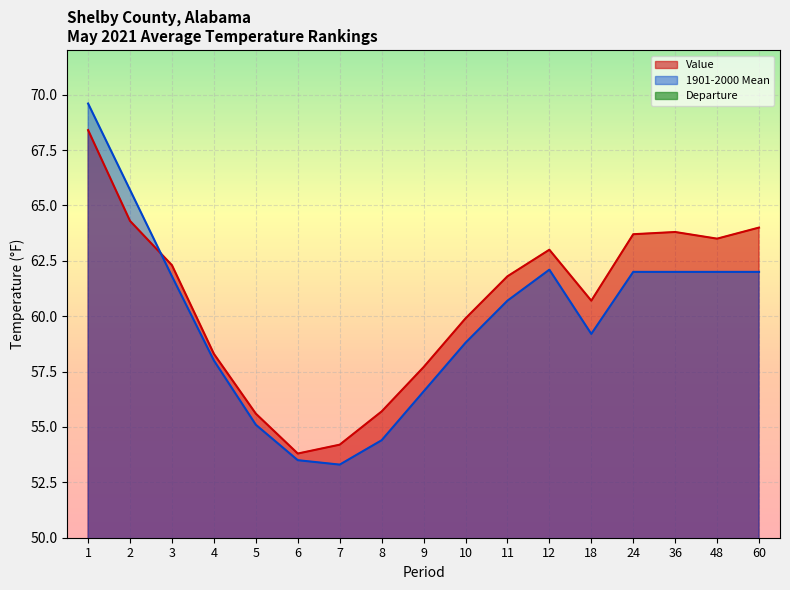

Between 24 and 11, which is larger?

24